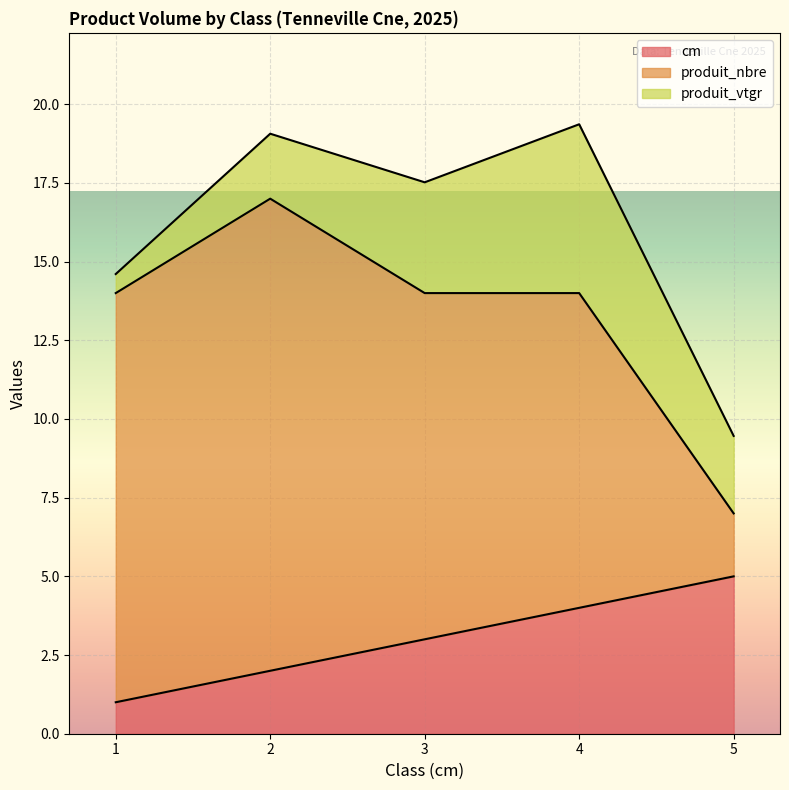

What is the maximum value for produit_vtgr?

5.4